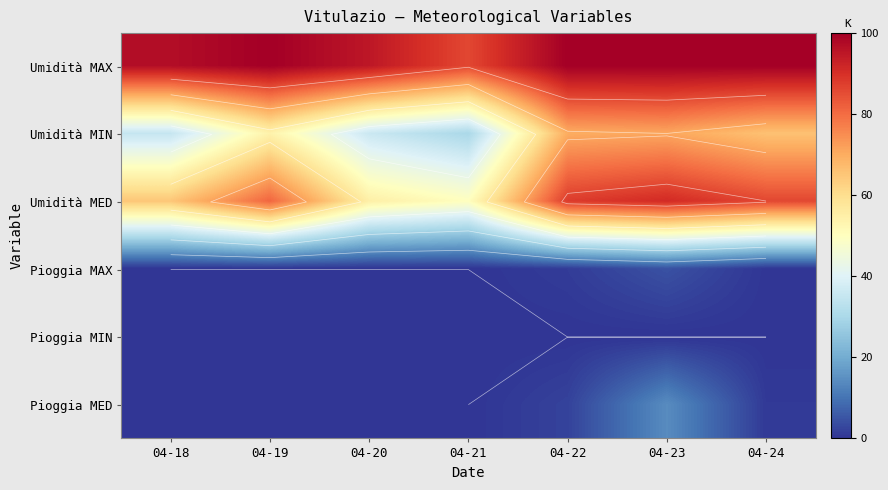

What is the maximum value for Umidità MED?

91.0